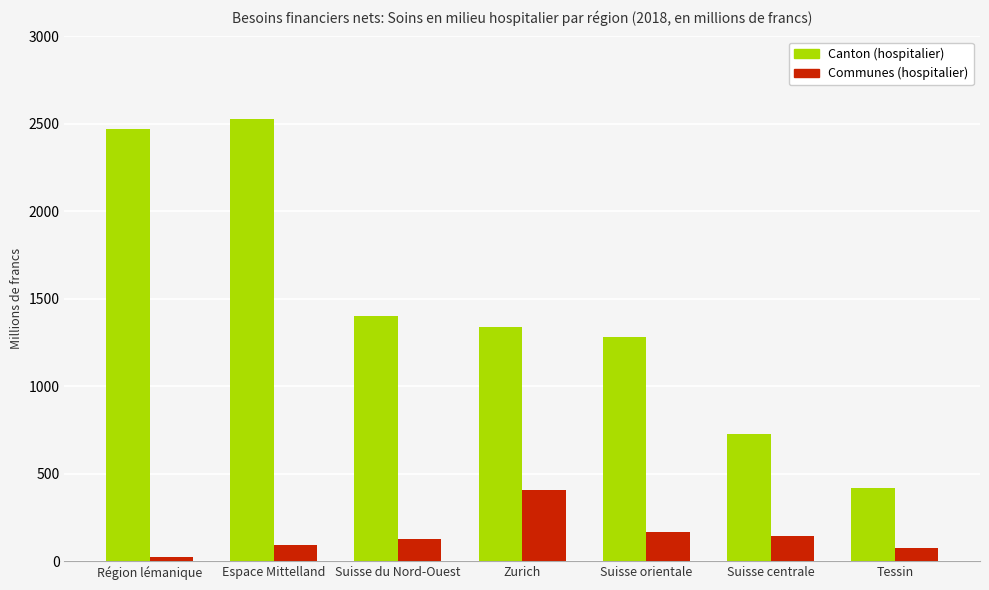

What is the spread (max minus min) of values at Espace Mittelland?

2436.2